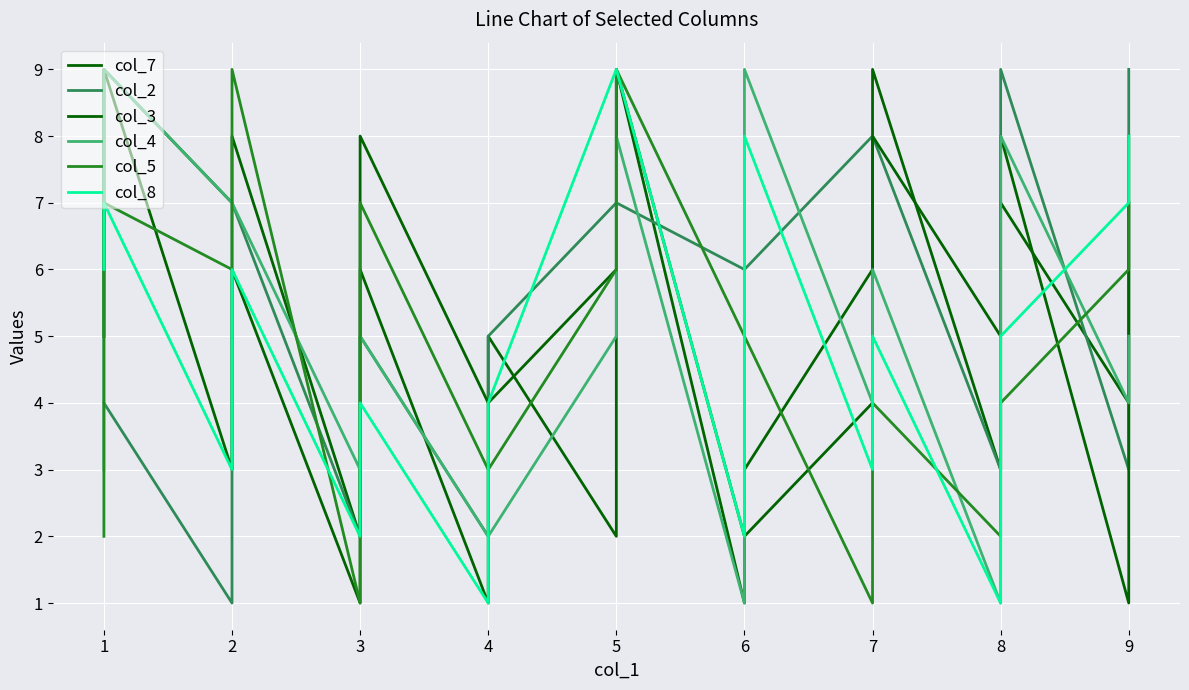

The value of col_5 at 7 is 3. True or false?

False